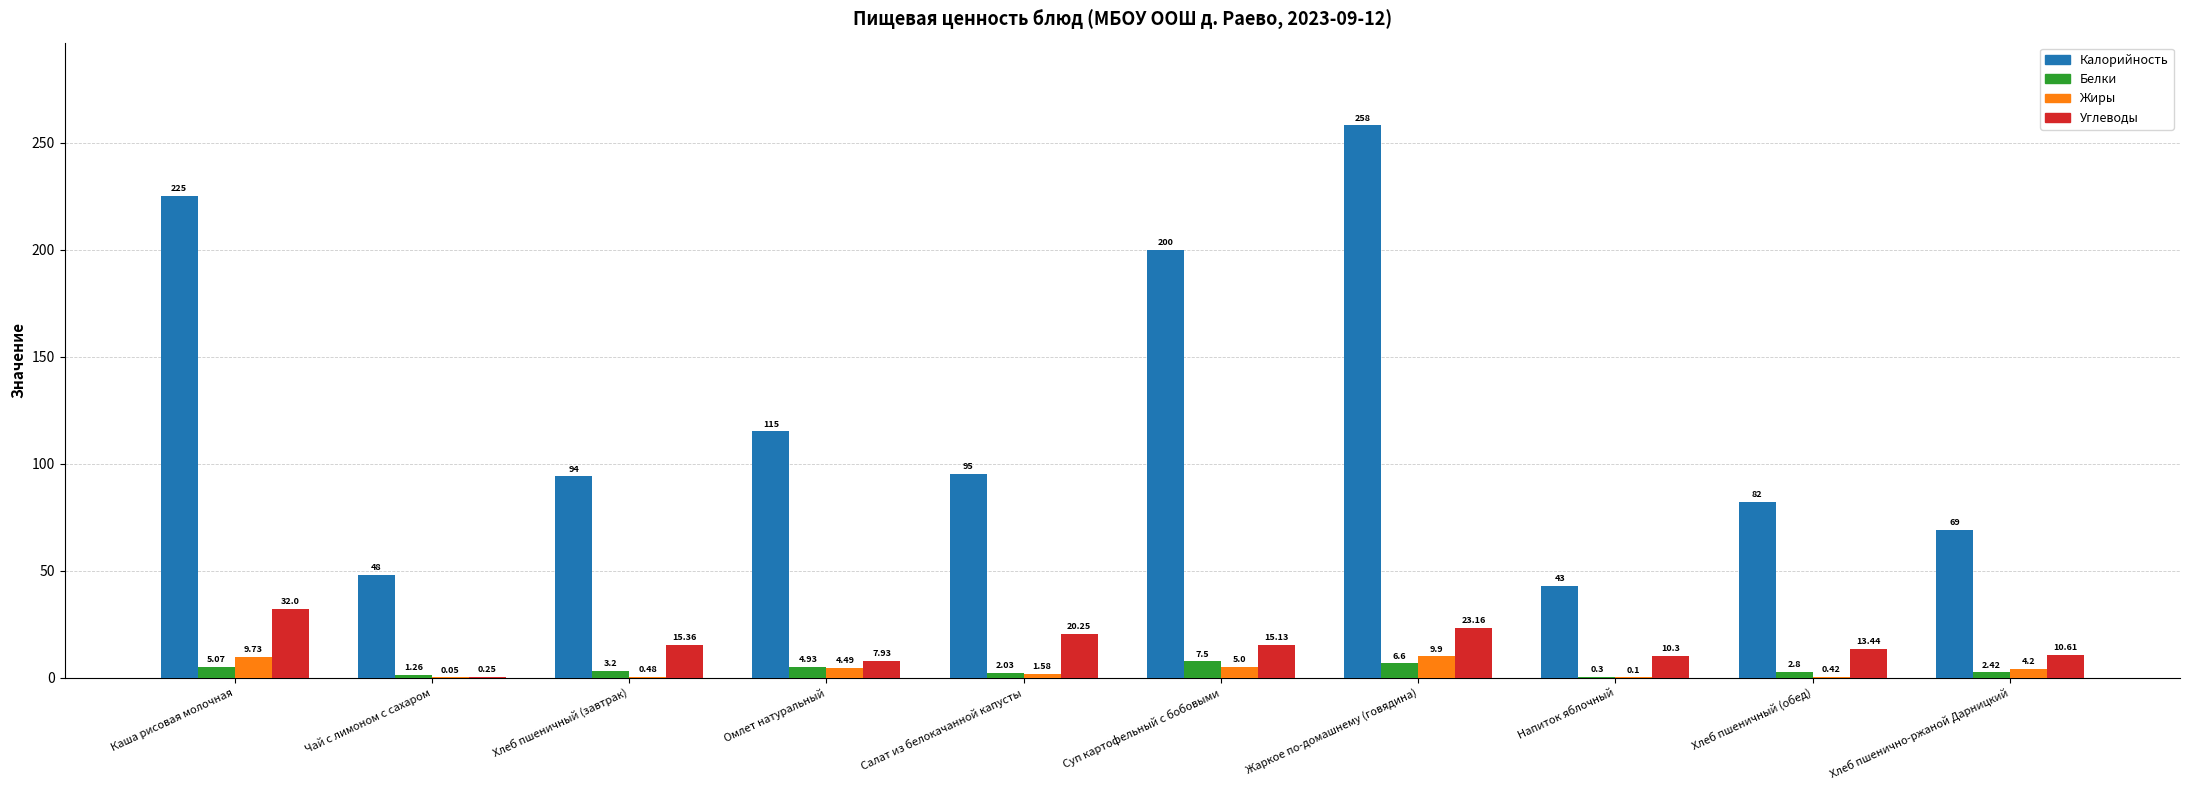

What is the average value of the Углеводы series?

14.8